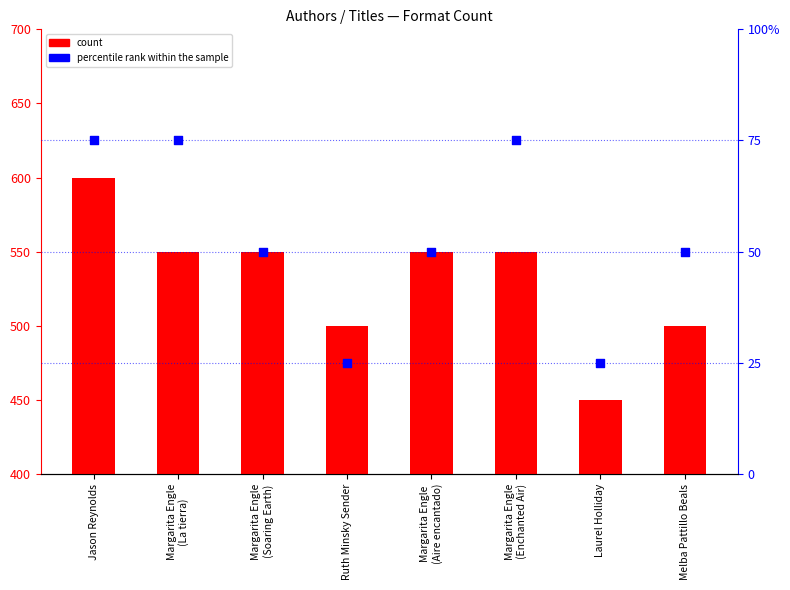

Is the value of percentile rank within the sample at Jason Reynolds greater than the value of count at Laurel Holliday?

Yes